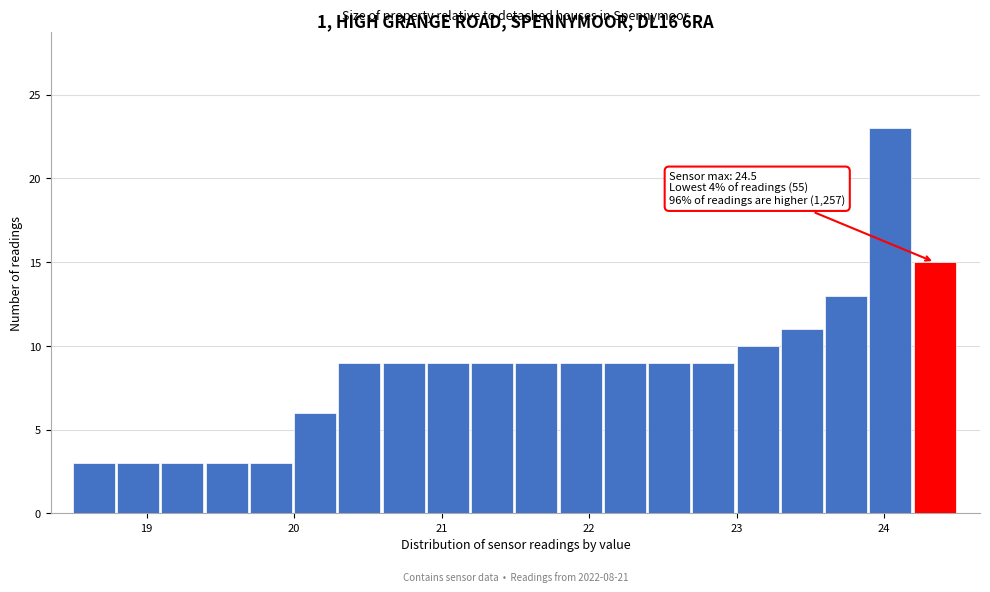

Read against the x-axis, roughly where is the centre of the tallest bar?

24.0